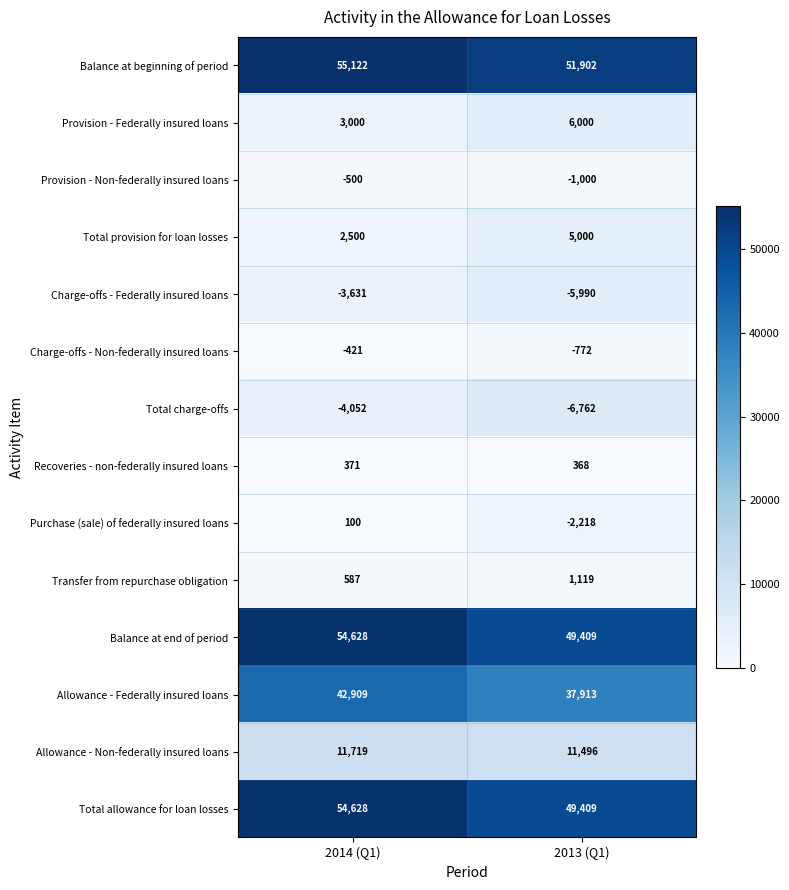

Is it true that Total provision for loan losses equals 2500 at 2014 (Q1)?

True